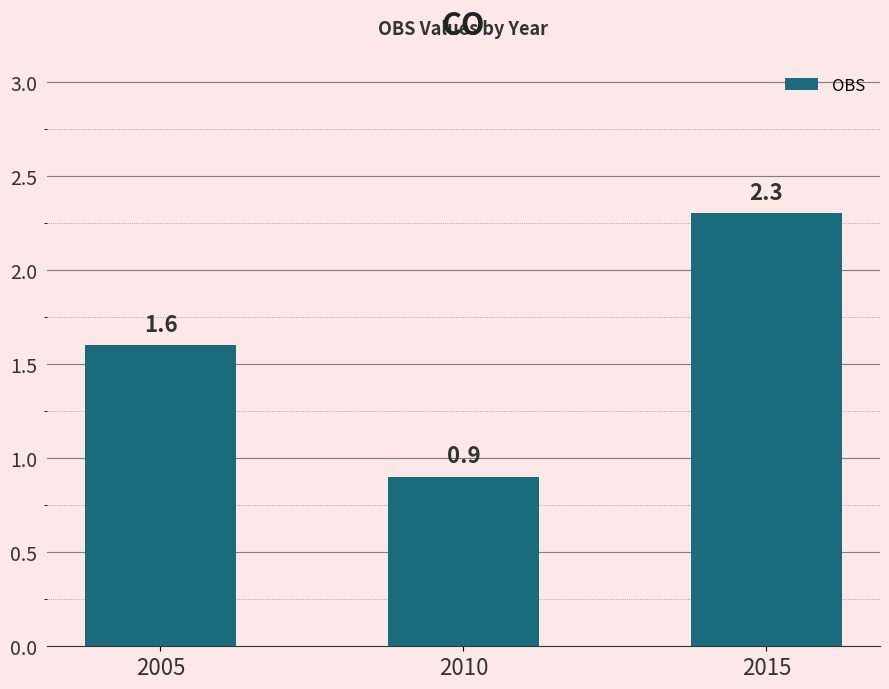

Count the number of data series in this chart.

1